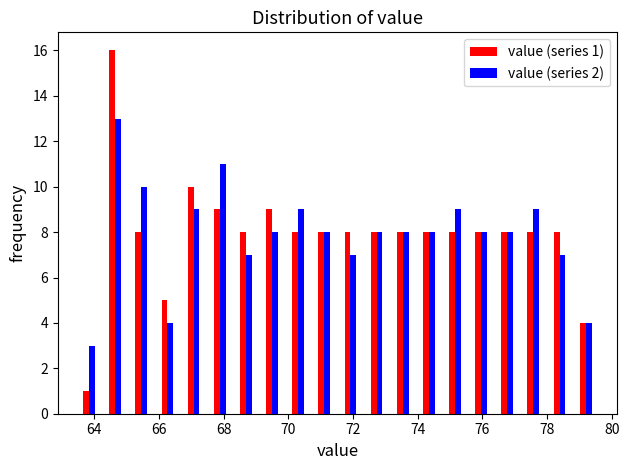

In the value (series 1) series, which range on the x-axis has the tallest bar?

64.2 to 65.0